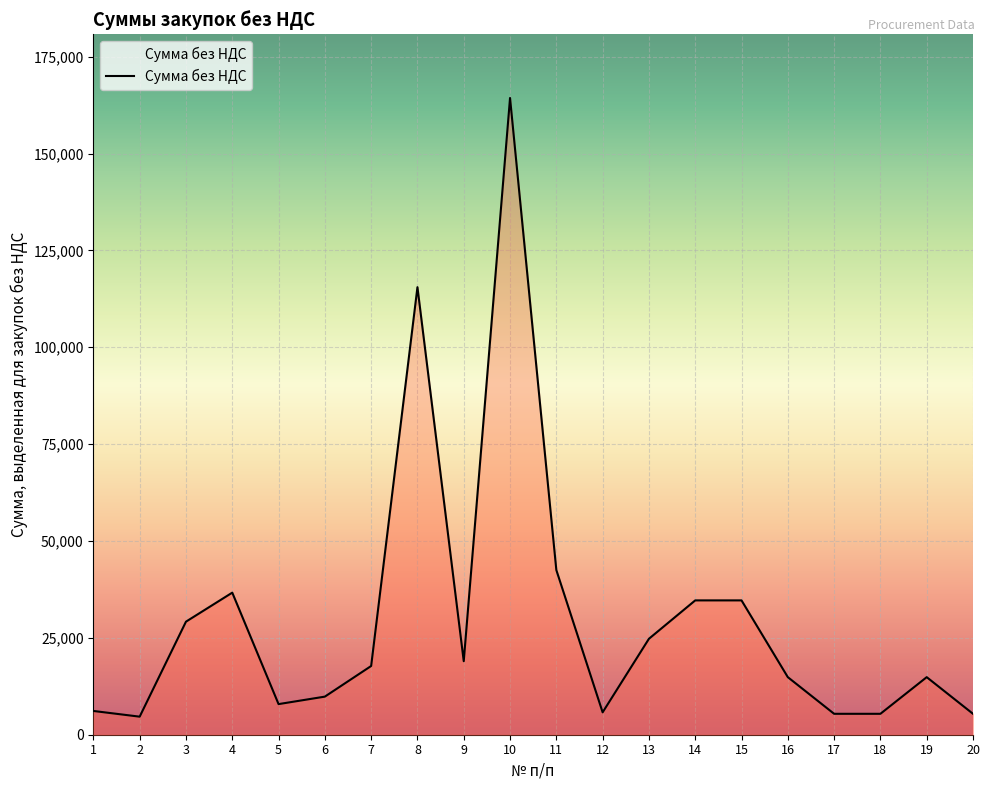

At which label does the data first exceed 17738?

3